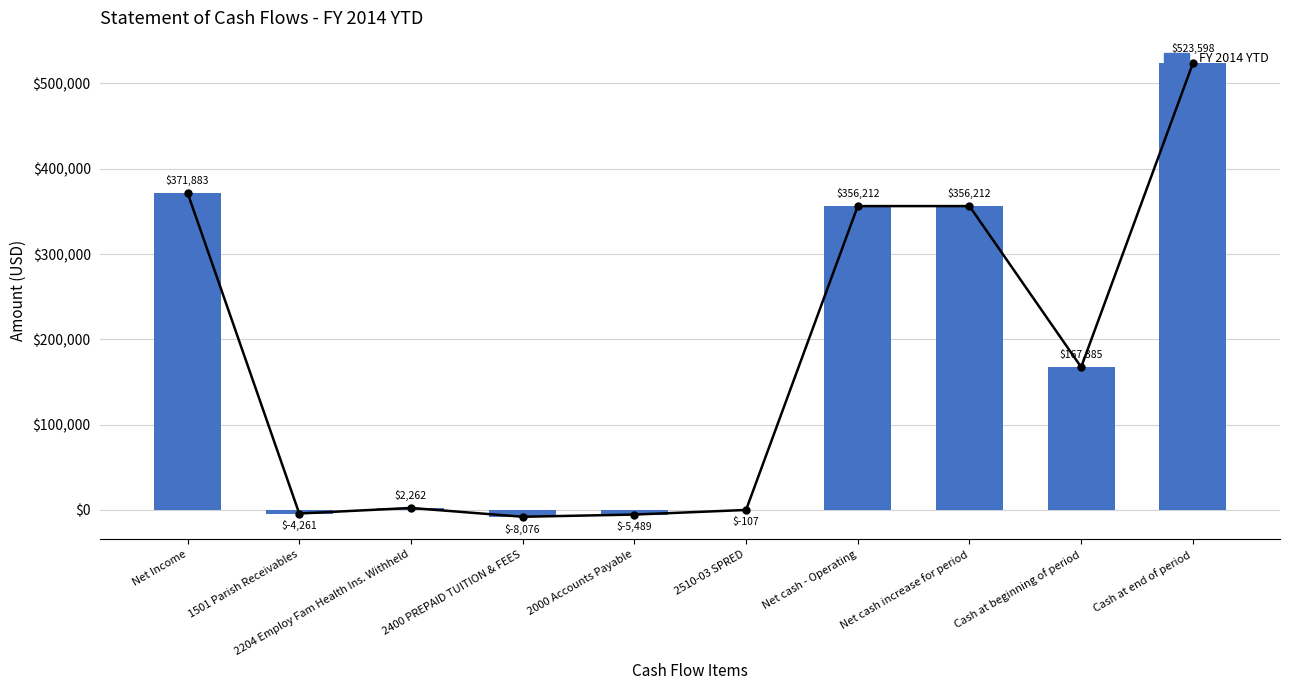

How many values are below 167385?

5